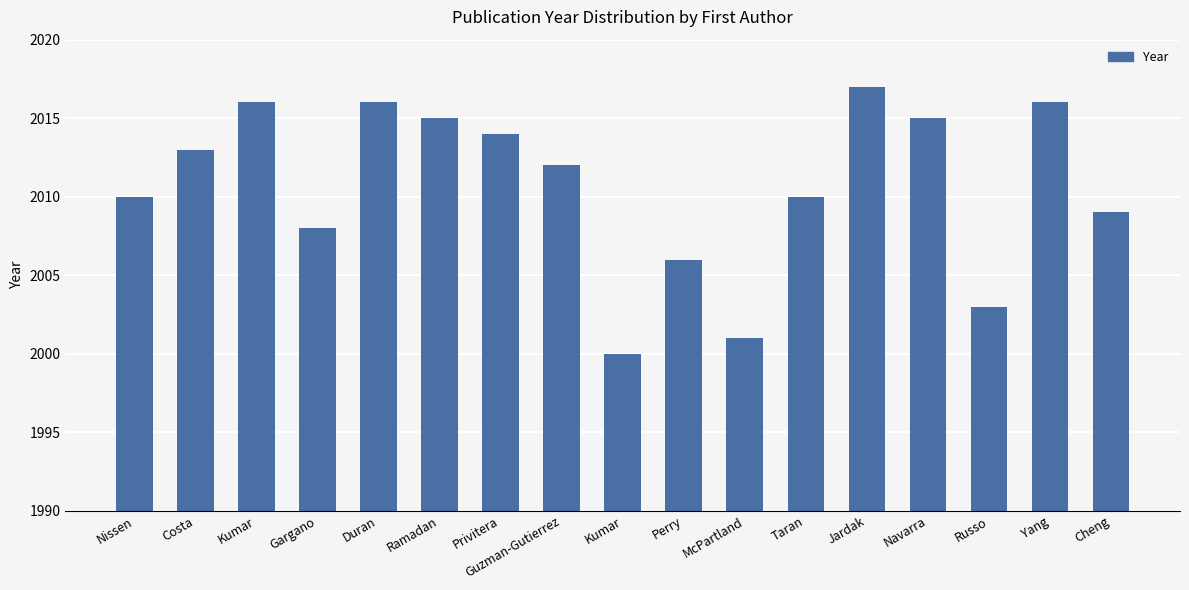

True or false: the data shows 2003 at Russo.

True